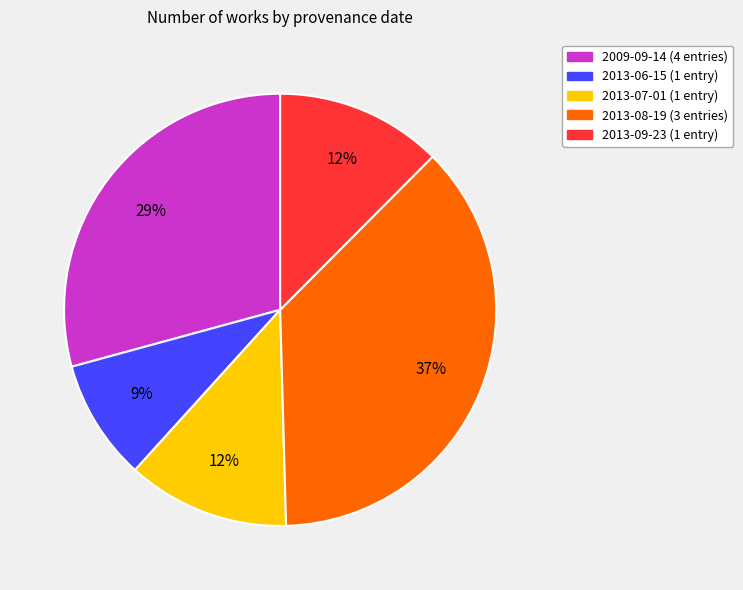

To the nearest percent, what is the difference between the largest and smallest slice percentages?

28%